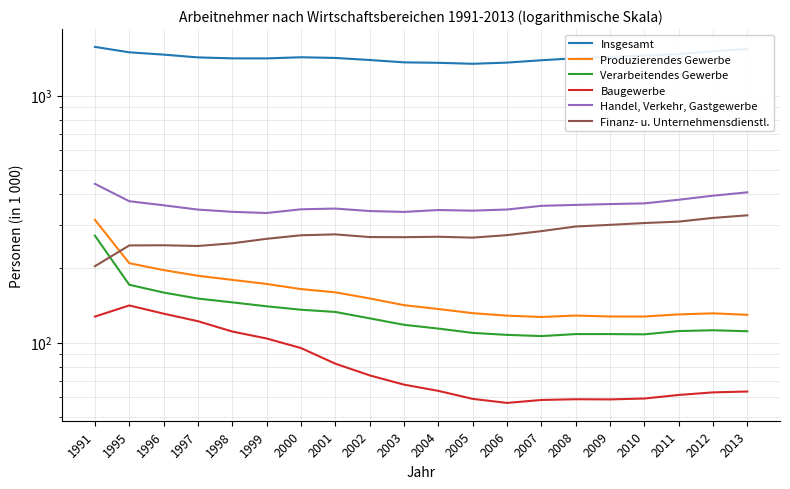

Does the chart display data point markers on the line(s)?

No